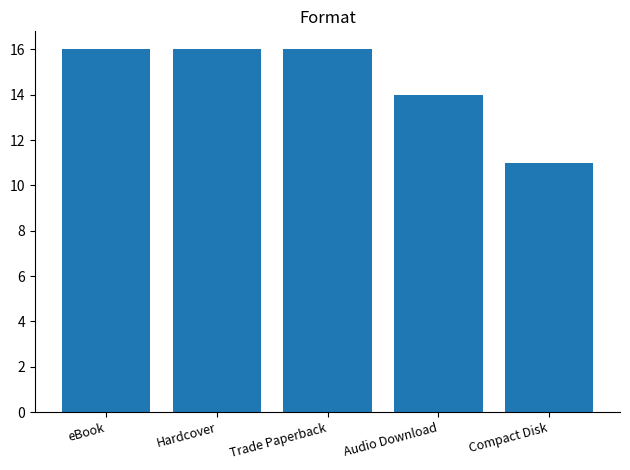

How many values are between 14 and 16?

4